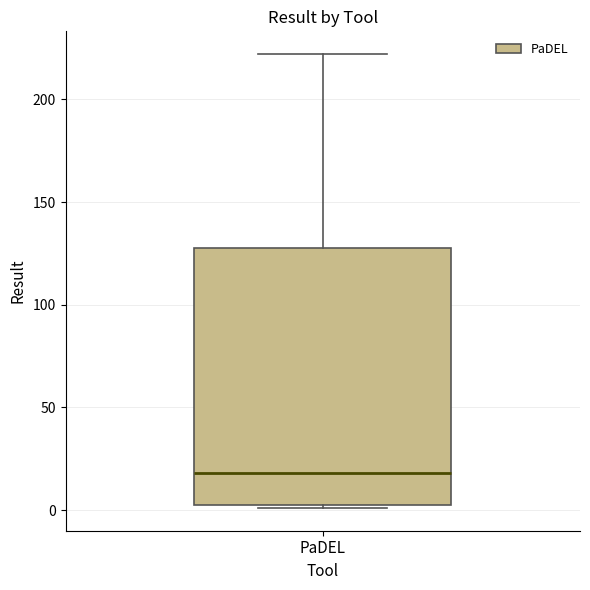

Where is the lower edge of the box for PaDEL on the y-axis? The values are not printed on the chart, so give them approximately, as read against the axis.

0